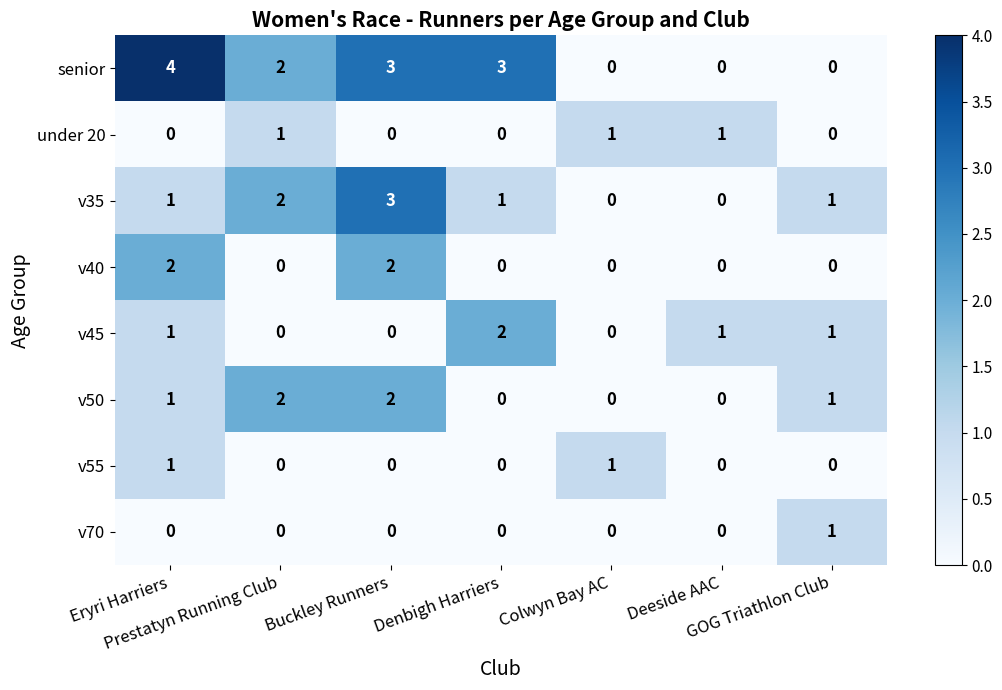

What is the difference between the maximum and minimum values in the v35 series?

3